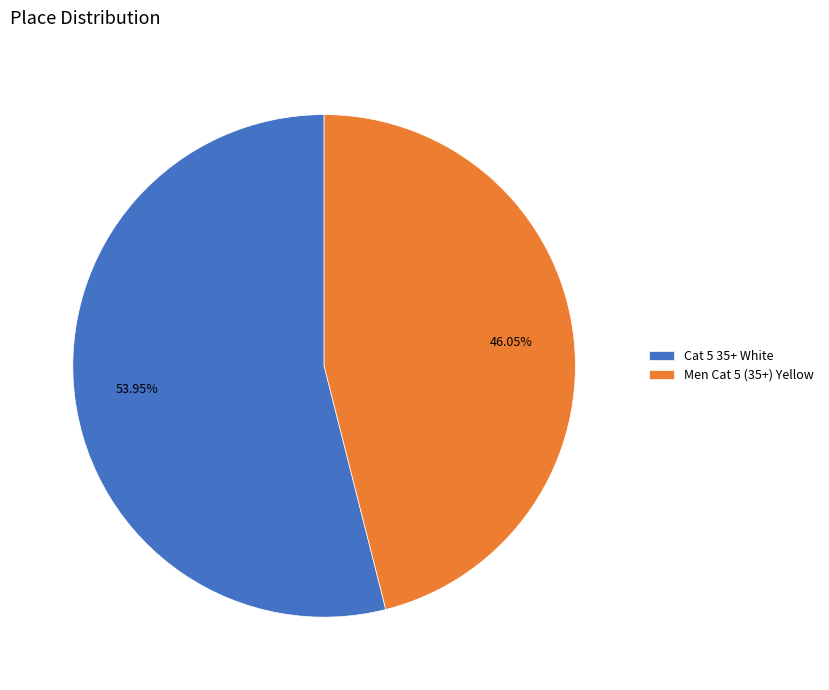

True or false: Men Cat 5 (35+) Yellow accounts for 36% of the total.

False